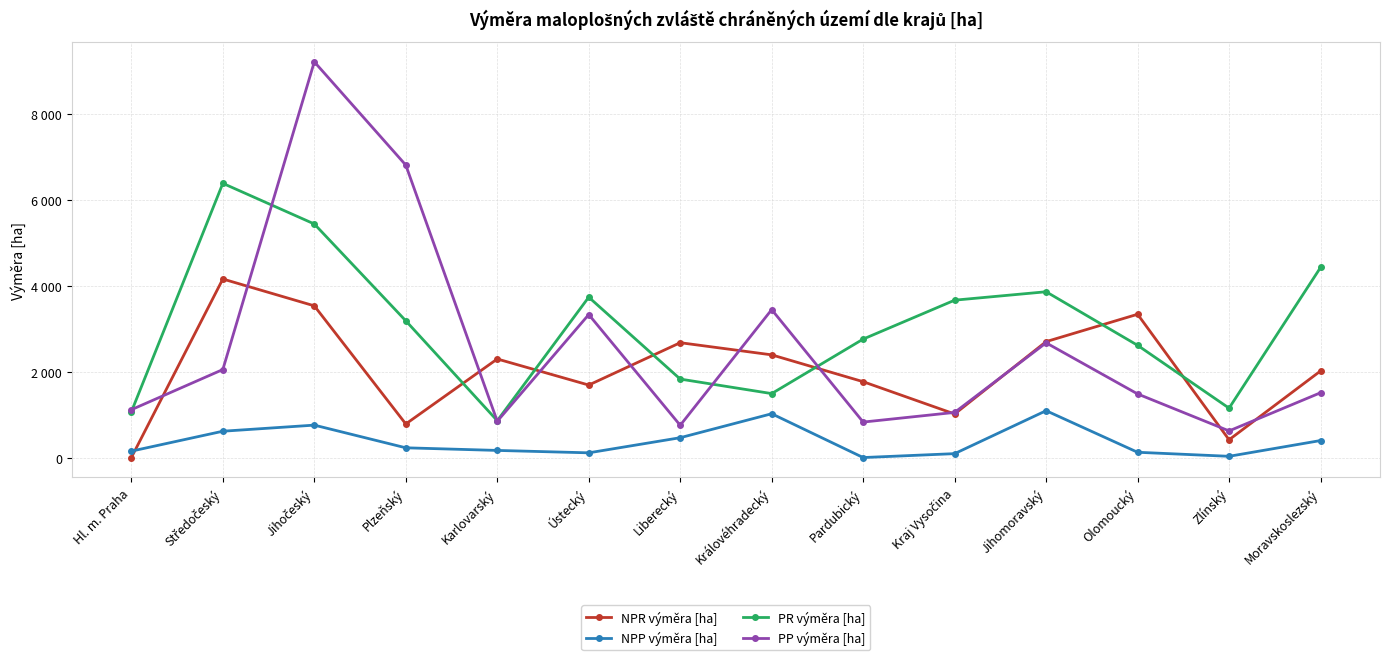

What is the label of the 12th point from the right?

Jihočeský